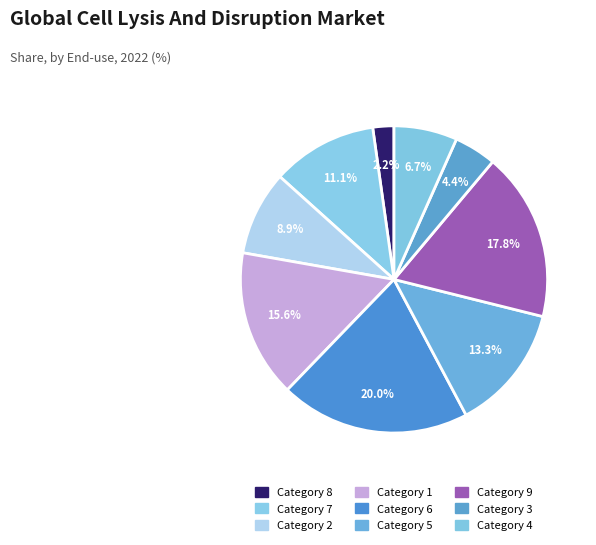

Count the number of slices in the pie.

9